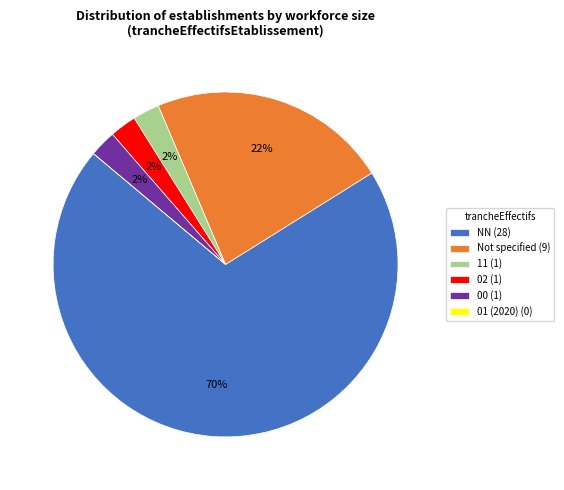

To the nearest percent, what is the average slice percentage?

17%